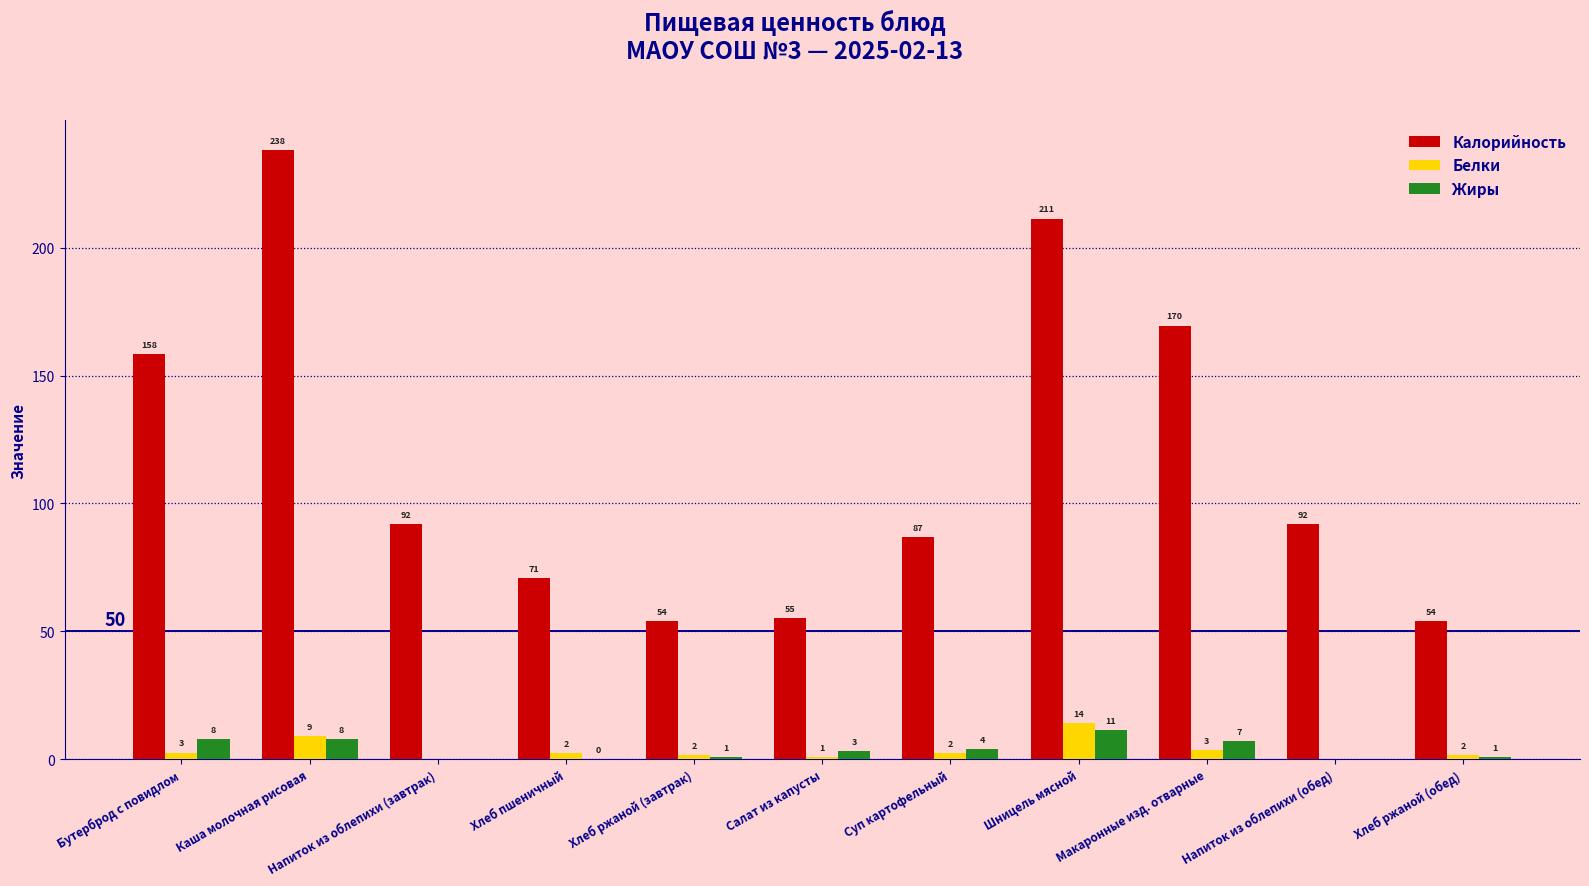

Which series changed the most between Бутерброд с повидлом and Макаронные изд. отварные?

Калорийность